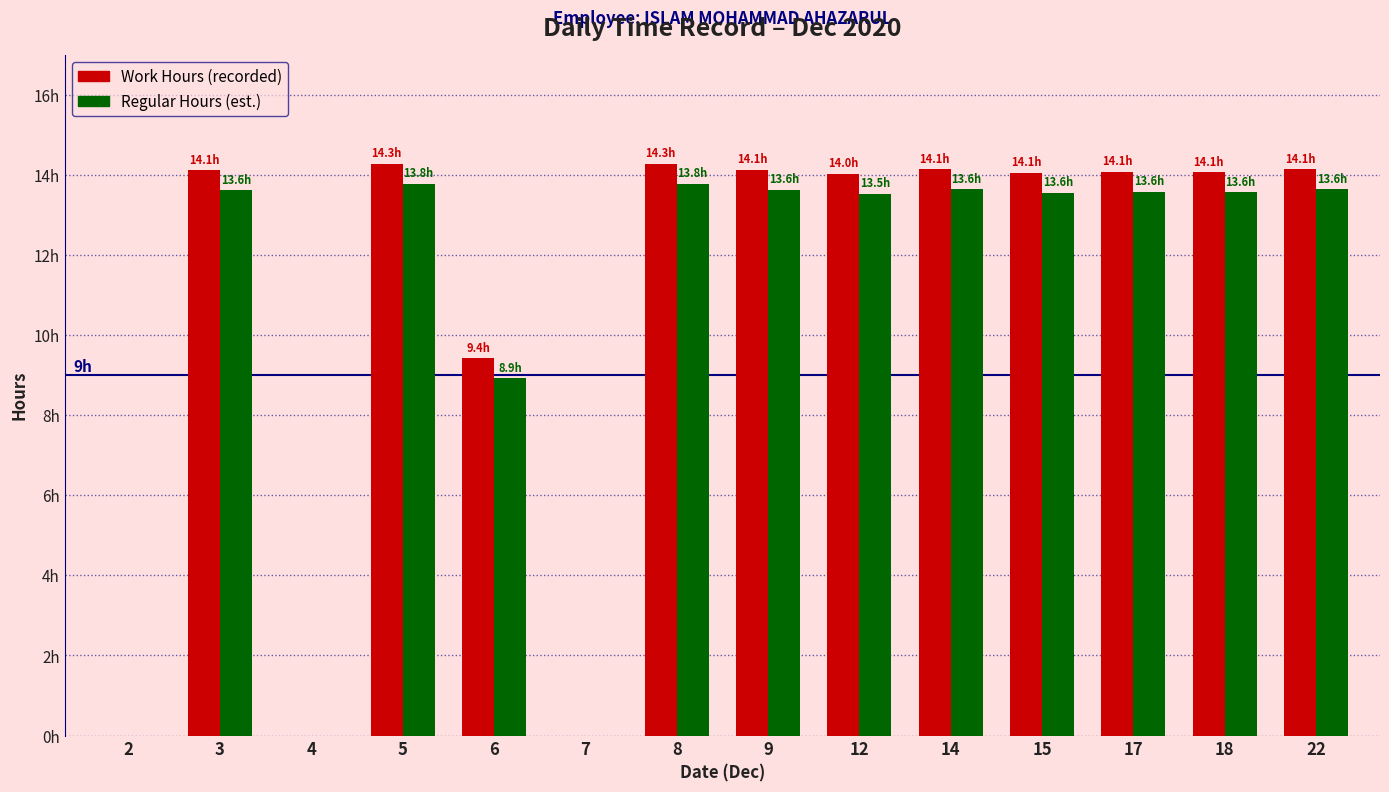

Does the chart contain stacked bars?

No